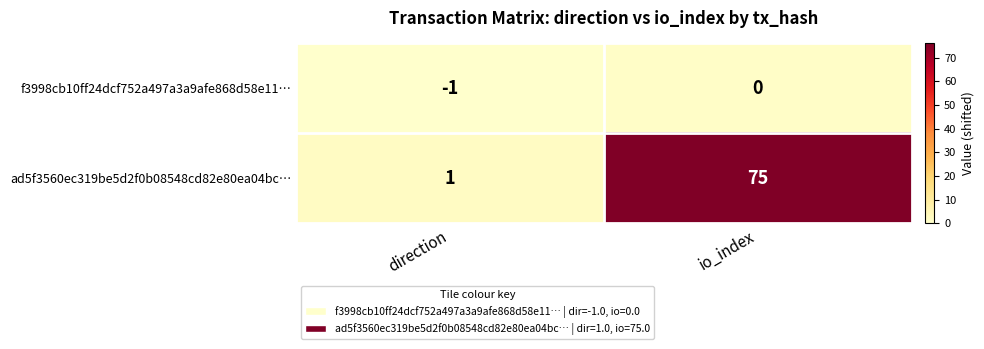

The ad5f3560ec319be5d2f0b08548cd82e80ea04bc… series shows 2 at direction. True or false?

False